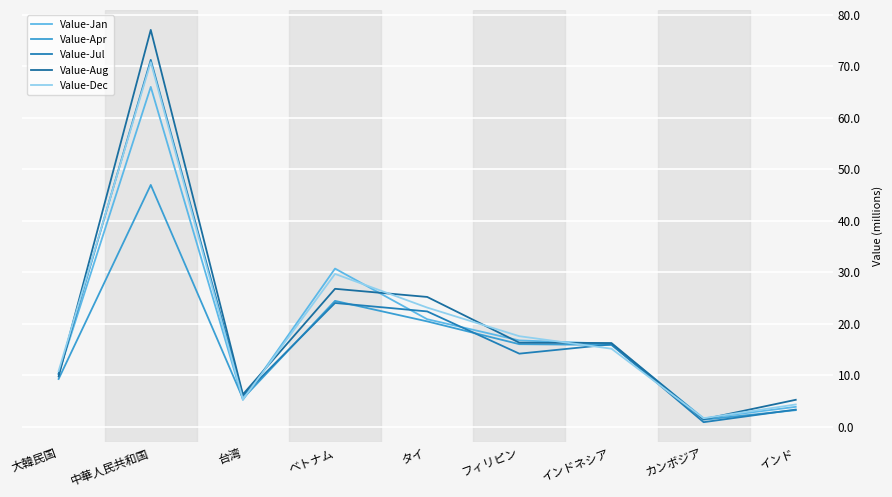

At which label does Value-Apr reach its minimum?

カンボジア